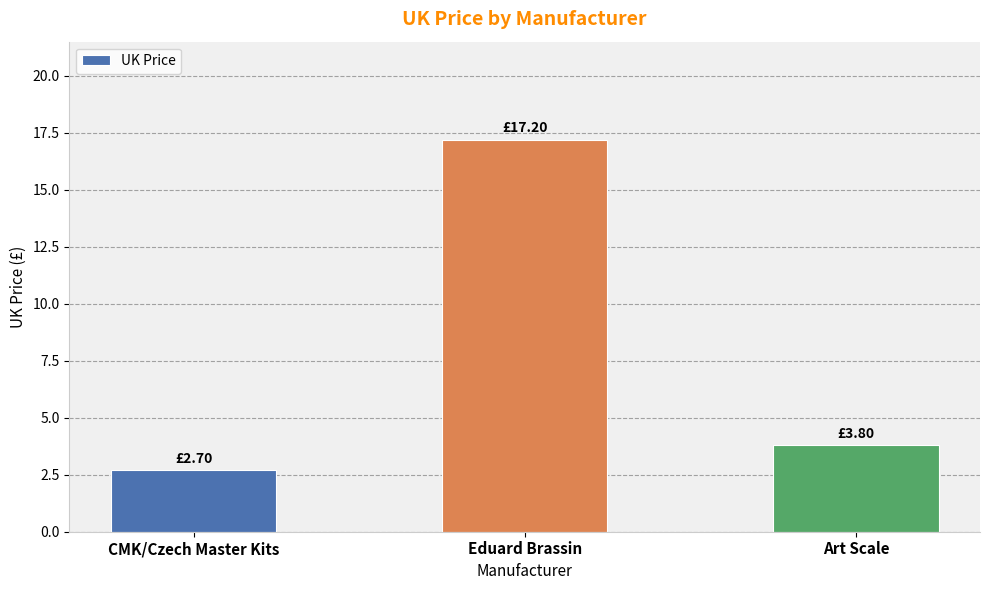

Which label corresponds to the smallest value in the chart?

CMK/Czech Master Kits